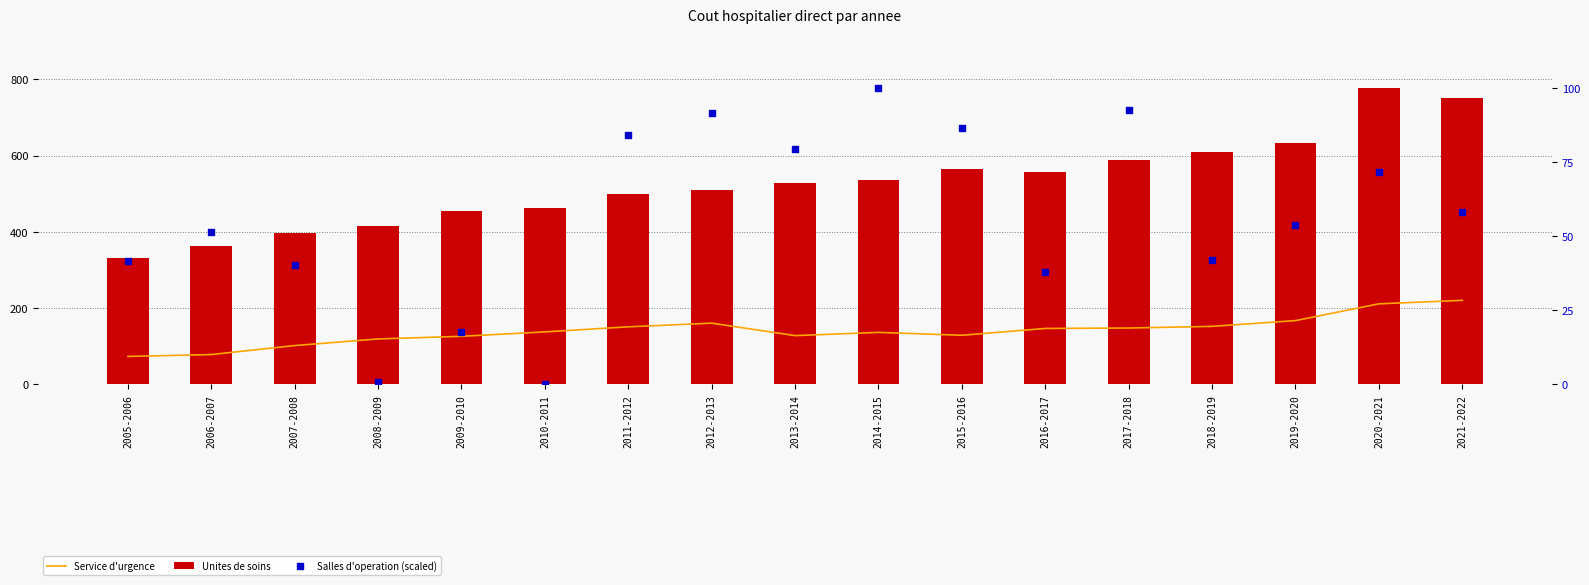

At how many categories does at least one series exceed 199?

17